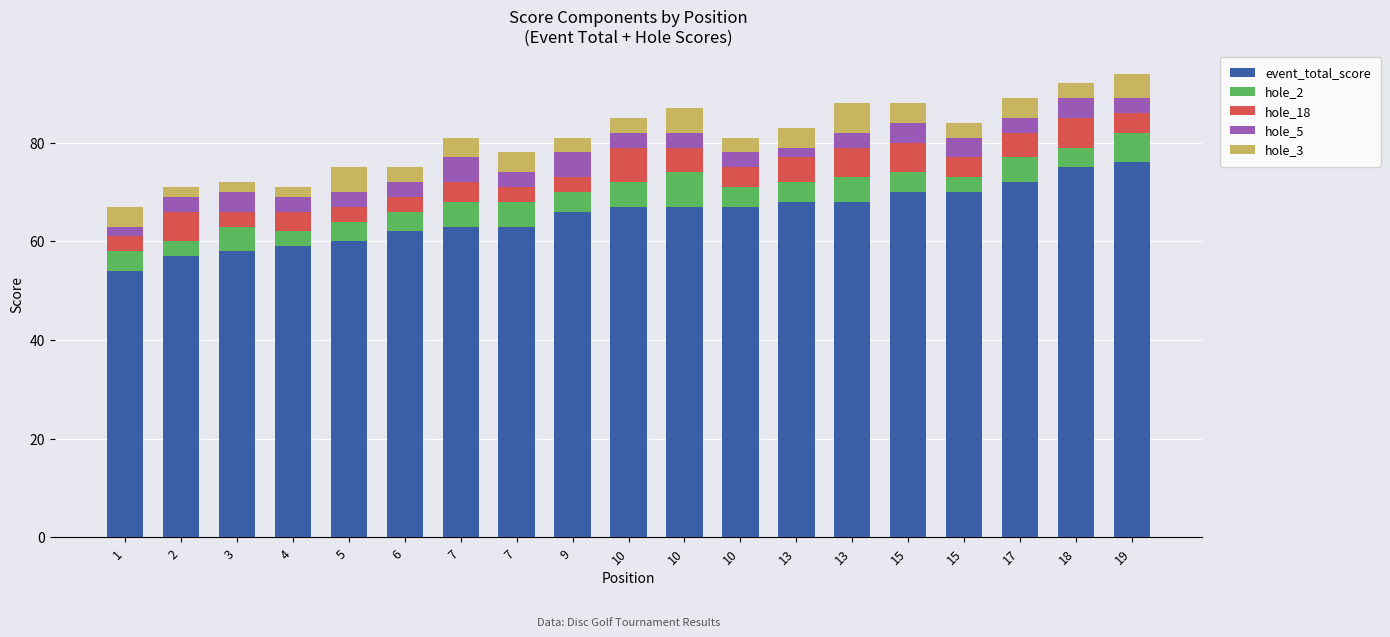

What is the difference between the maximum and minimum values in the hole_18 series?

4